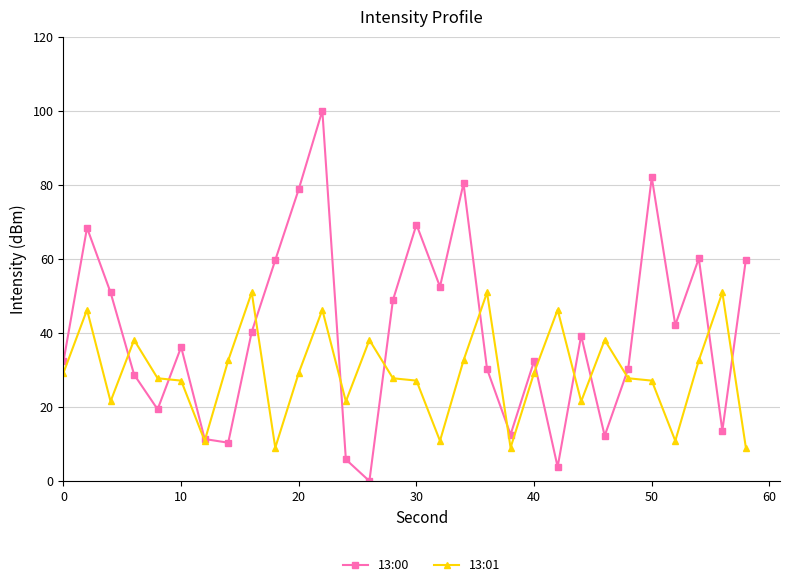

Which series has the widest spread of values?

13:00